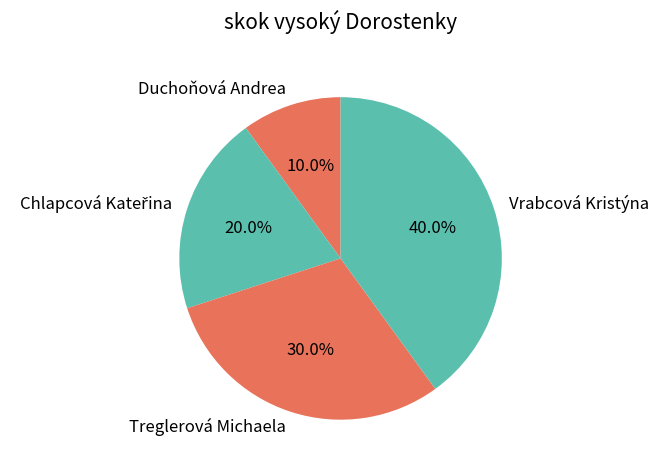

To the nearest percent, what is the average slice percentage?

25%